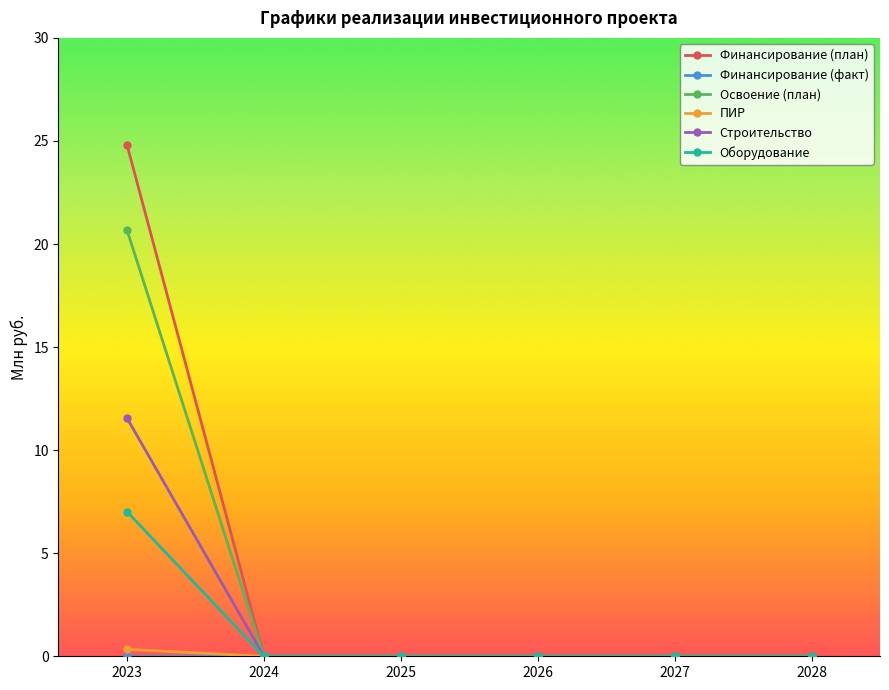

The value of Освоение (план) at 2025 is 0.0. True or false?

True